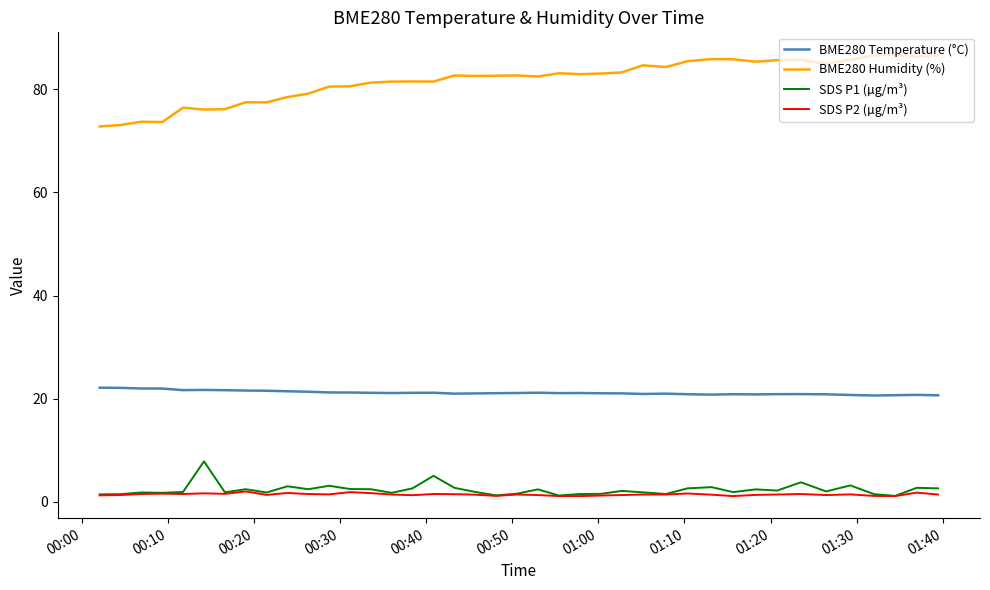

Which series has the largest total across all categories?

BME280 Humidity (%)